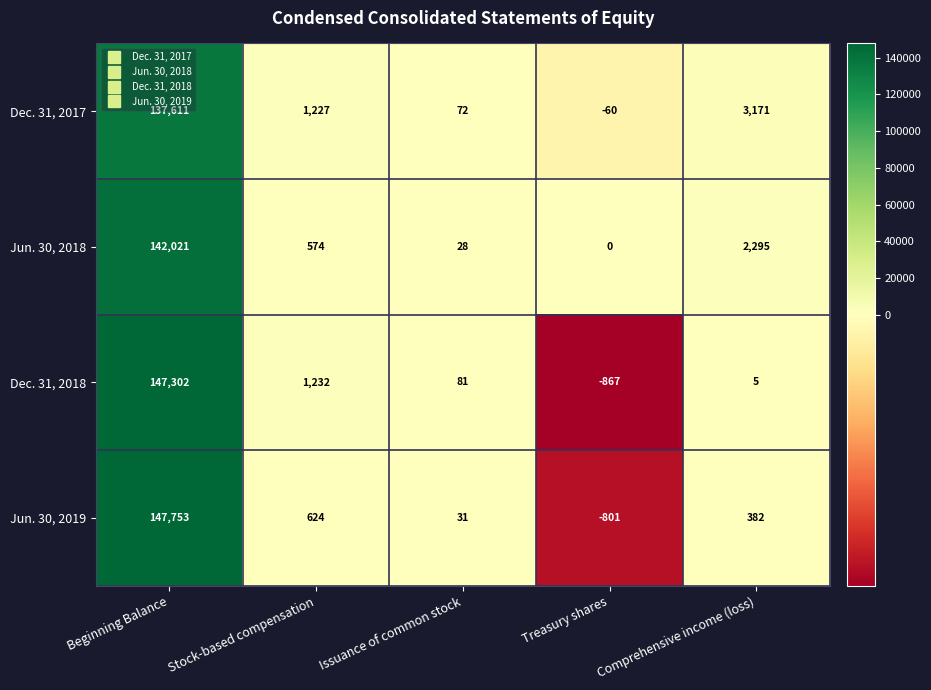

List the series in order of their peak value, lowest first.

Dec. 31, 2017, Jun. 30, 2018, Dec. 31, 2018, Jun. 30, 2019